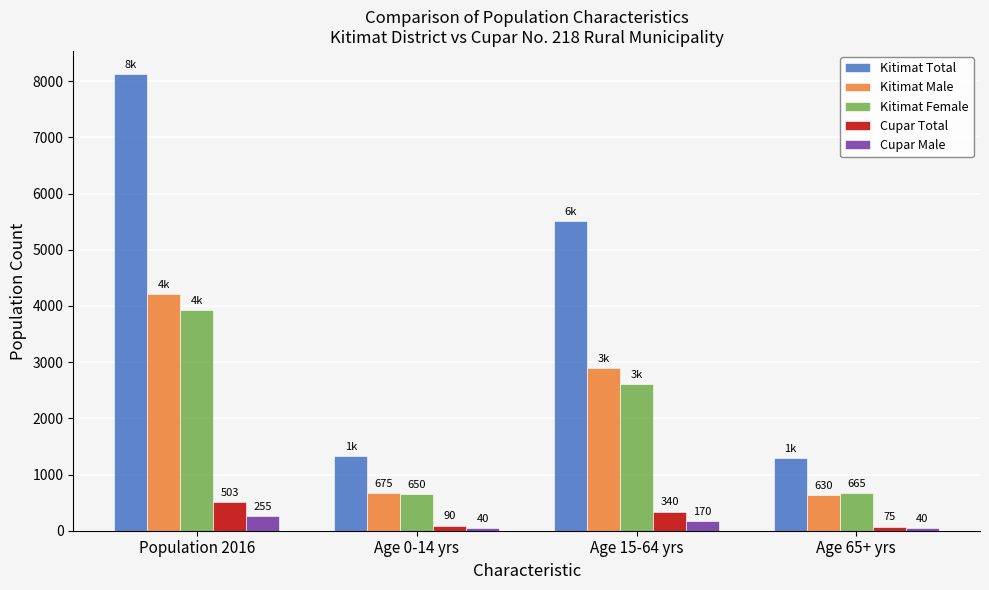

What is the label of the 2nd bar from the left?

Age 0-14 yrs